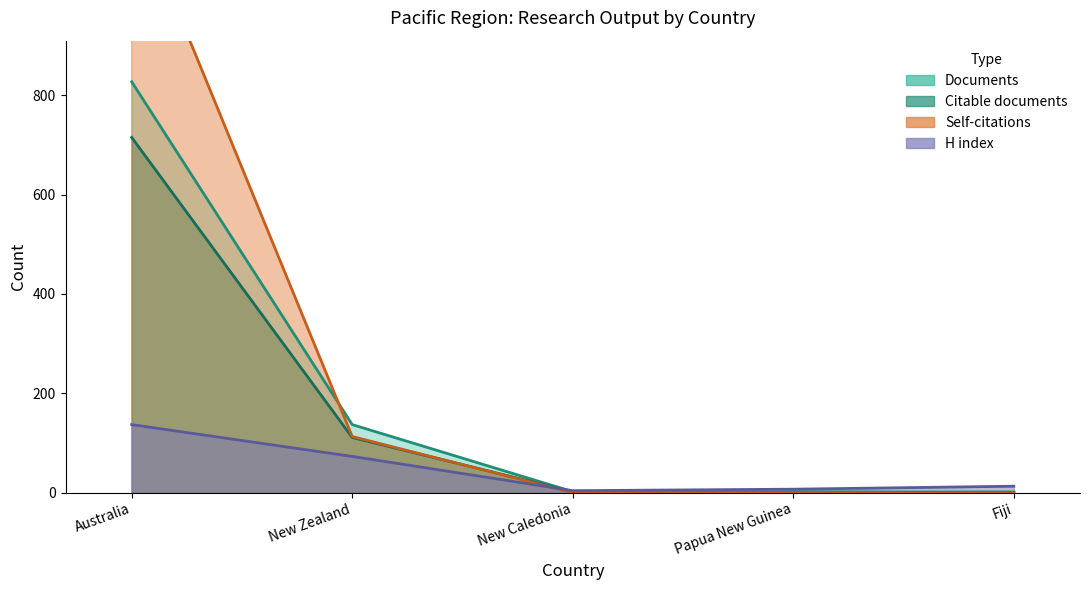

True or false: Citations has a value of 833 at Australia.

False